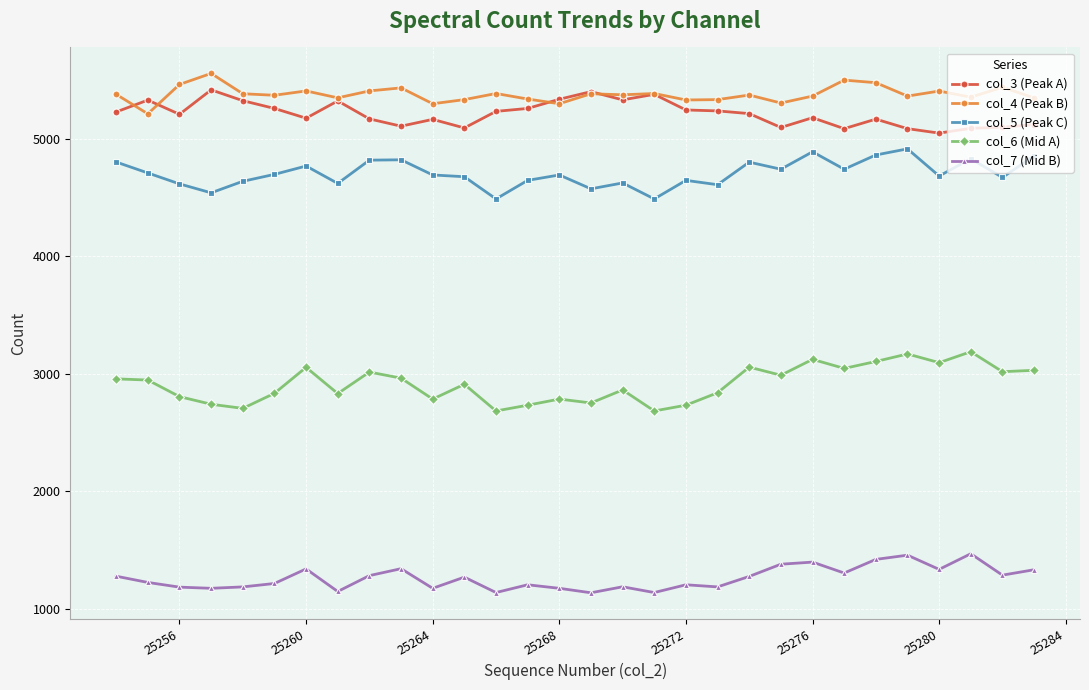

Which series has the largest total across all categories?

col_4 (Peak B)